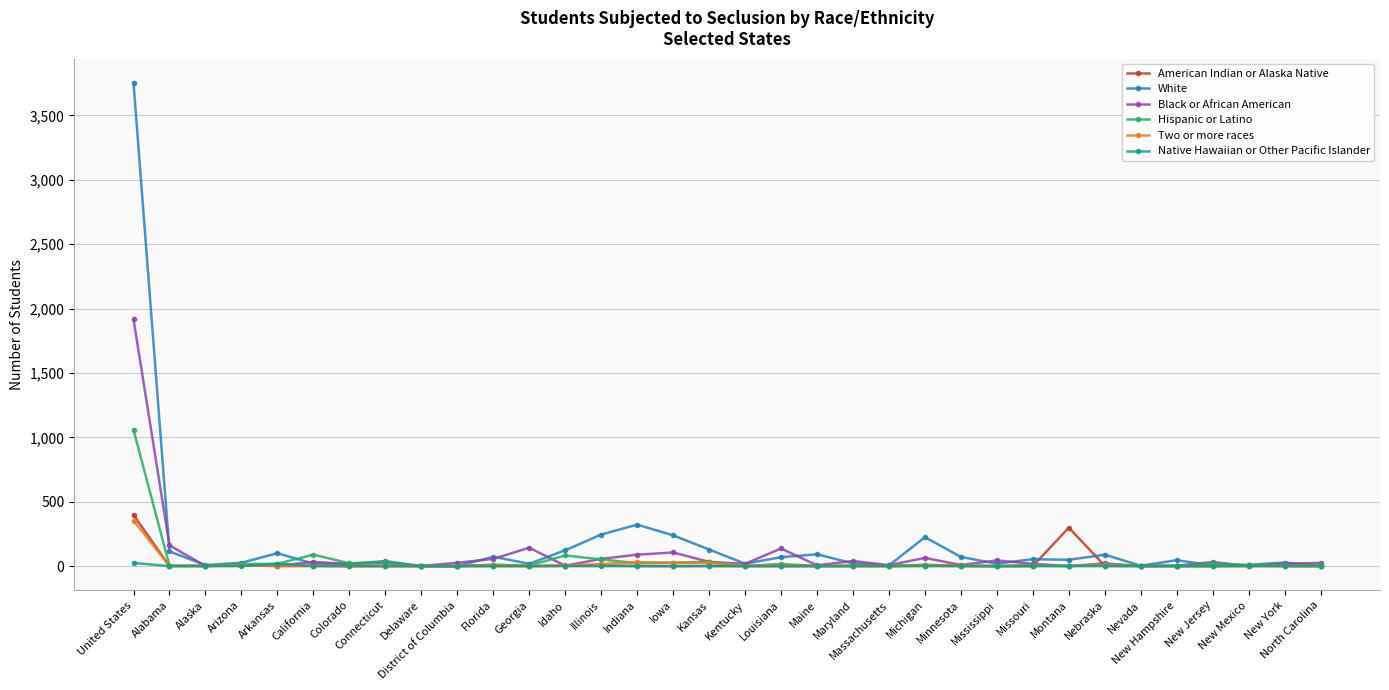

What is the highest value of the White series?

3752